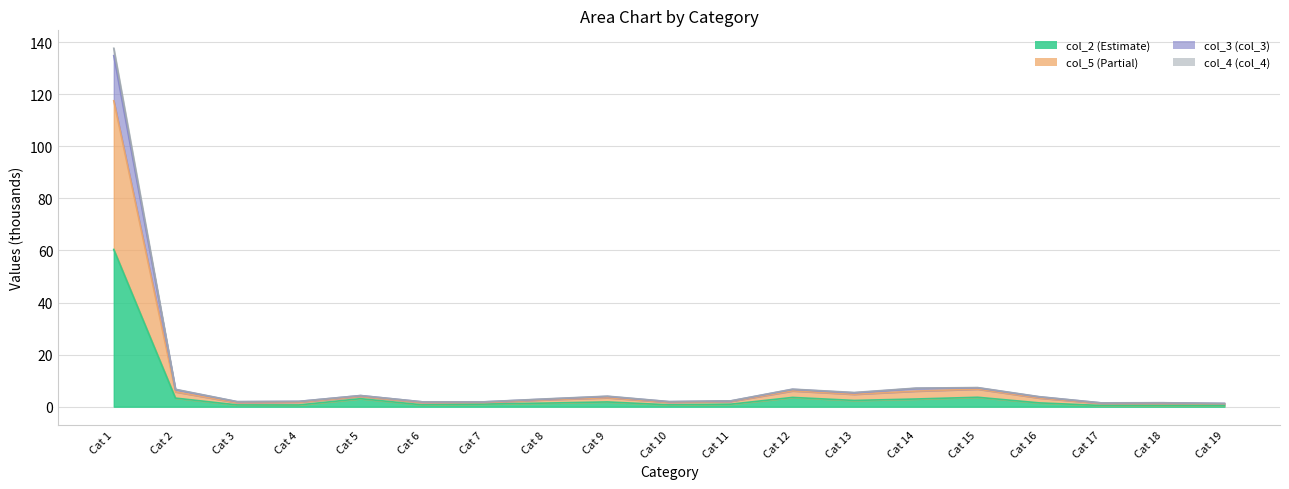

Is it true that col_2 equals 0.9 at Cat 19?

False